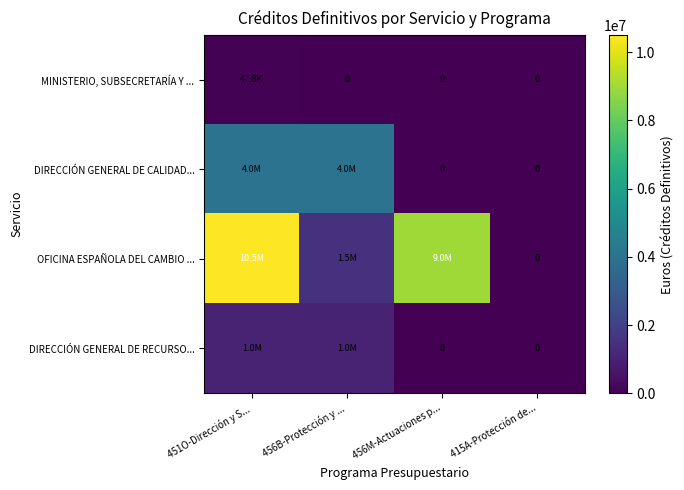

At 456M-Actuaciones p..., list the series in order from smallest to largest.

MINISTERIO, SUBSECRETARÍA Y ..., DIRECCIÓN GENERAL DE CALIDAD..., DIRECCIÓN GENERAL DE RECURSO..., OFICINA ESPAÑOLA DEL CAMBIO ...